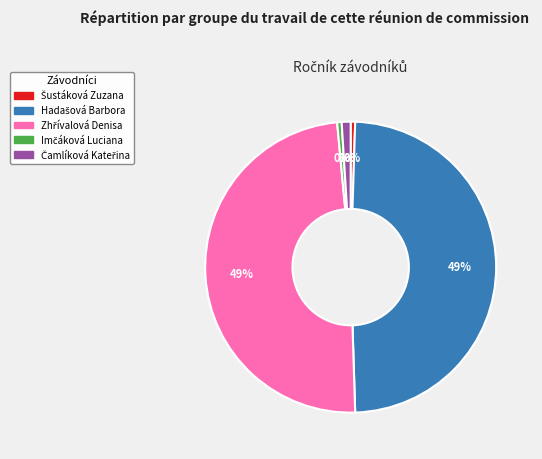

Does any single category account for the majority?

No